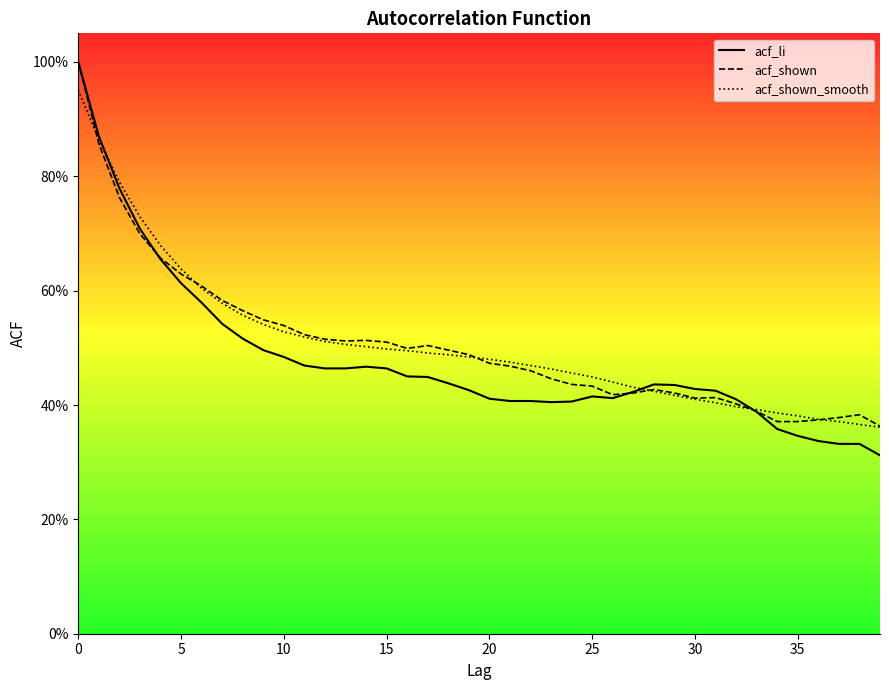

Which series has the largest total across all categories?

acf_shown_smooth